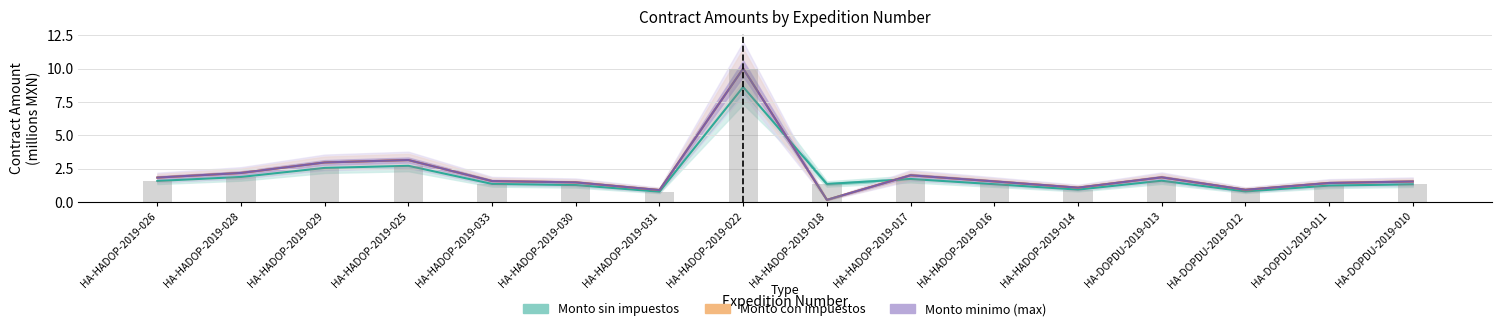

What position from the right is HA-HADOP-2019-022?

9